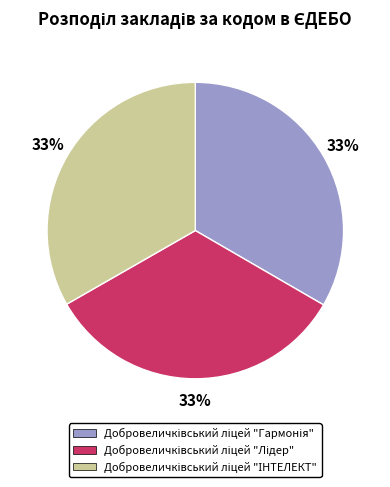

Is there any slice that represents more than half of the pie?

No